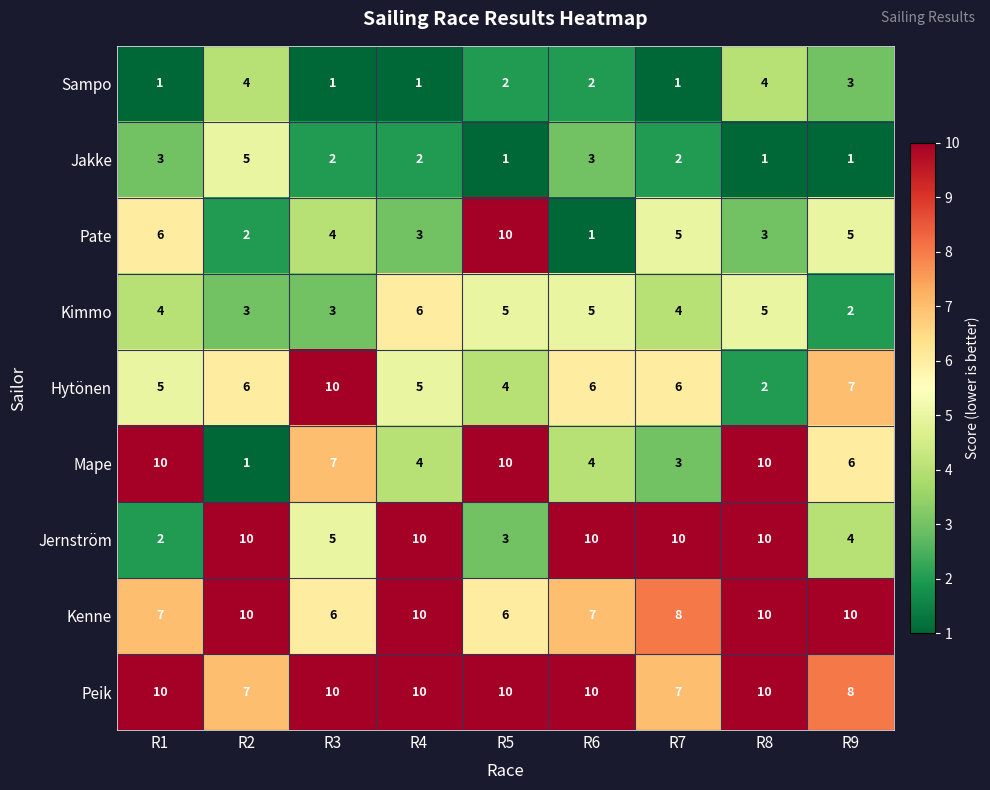

What is the minimum value for Peik?

7